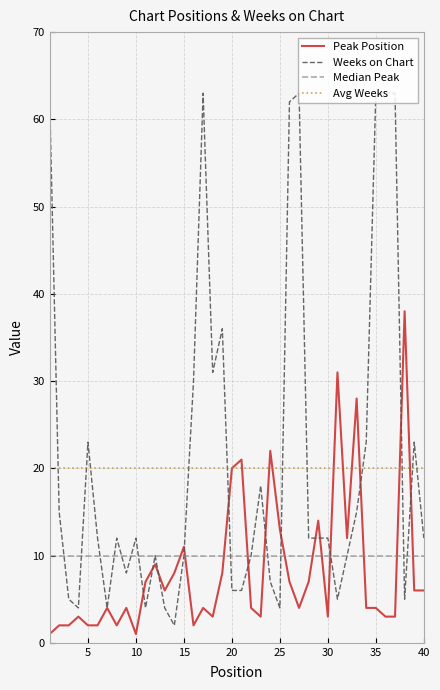

What is the highest value of the Weeks on Chart series?

63